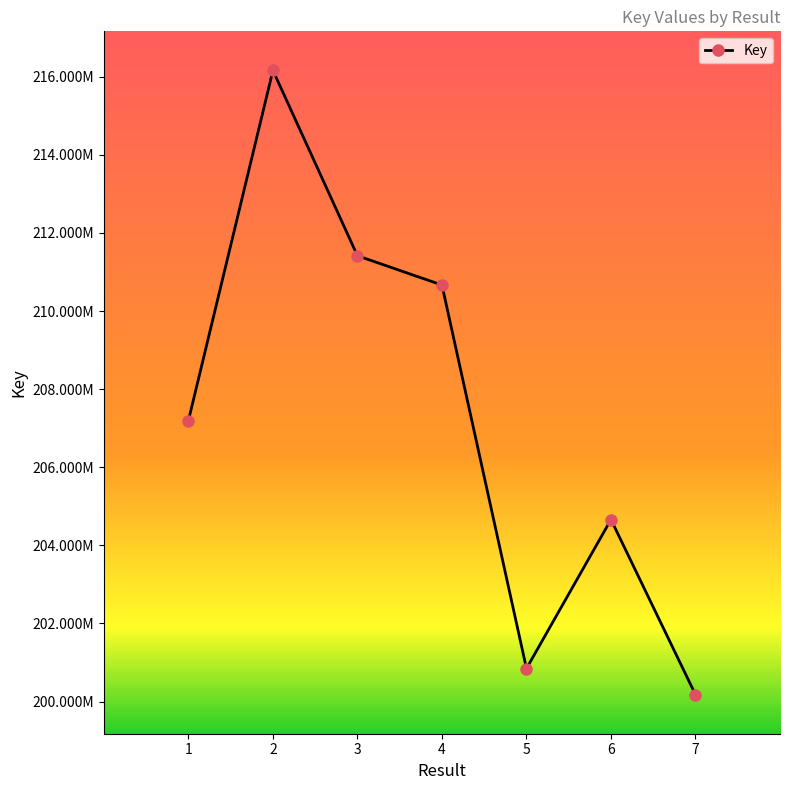

What is the difference between the values at 6 and 5?

3814038